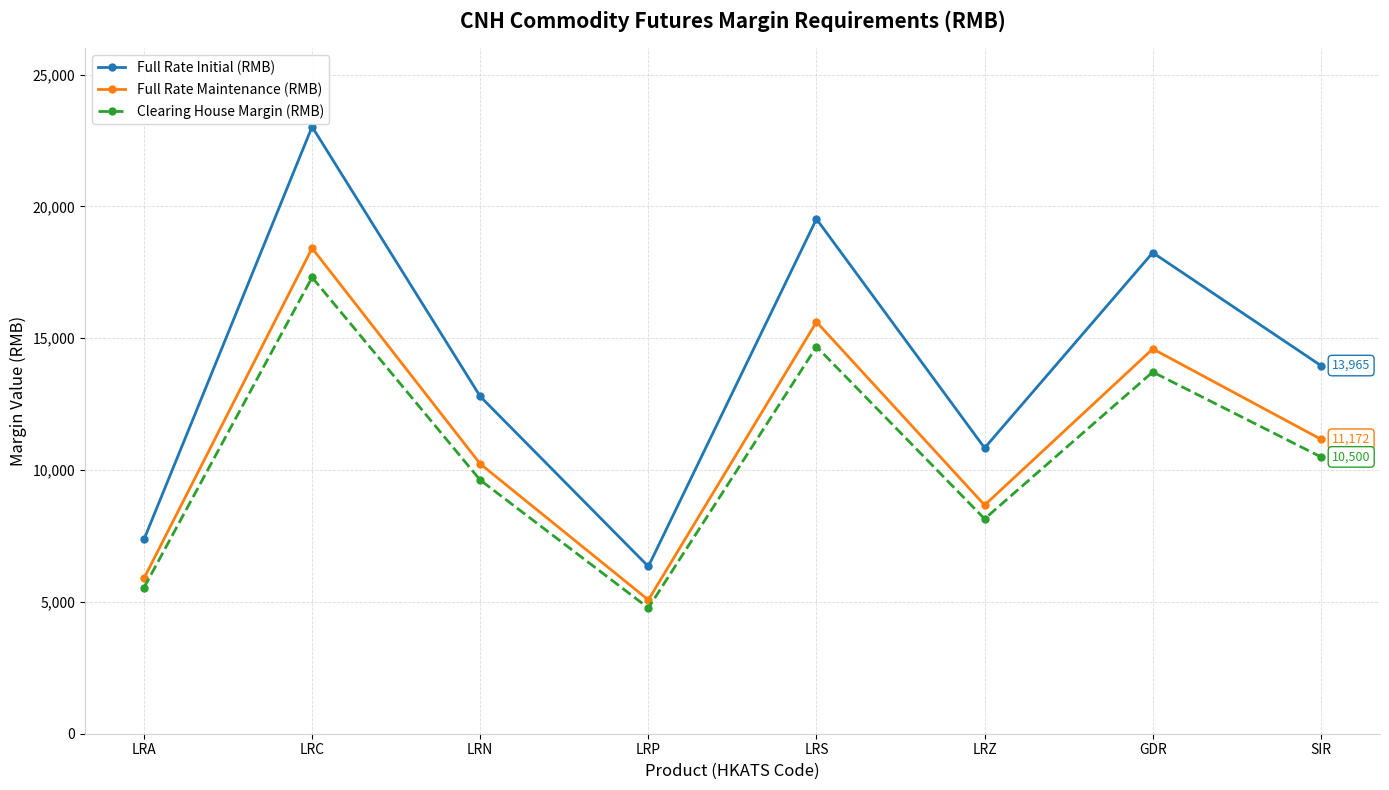

What is the difference between the maximum and minimum values in the Clearing House Margin (RMB) series?

12540